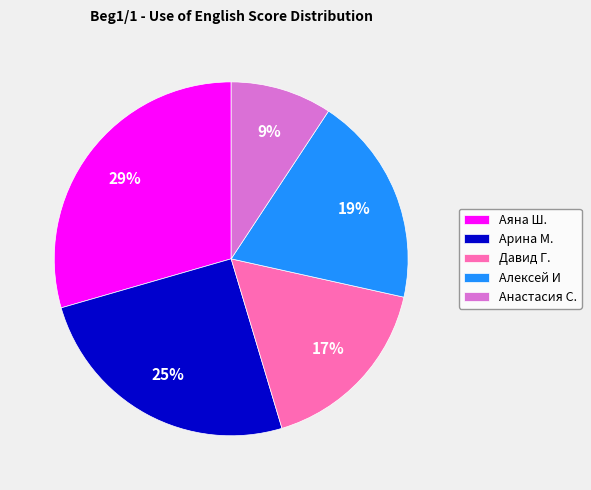

Is there any slice that represents more than half of the pie?

No